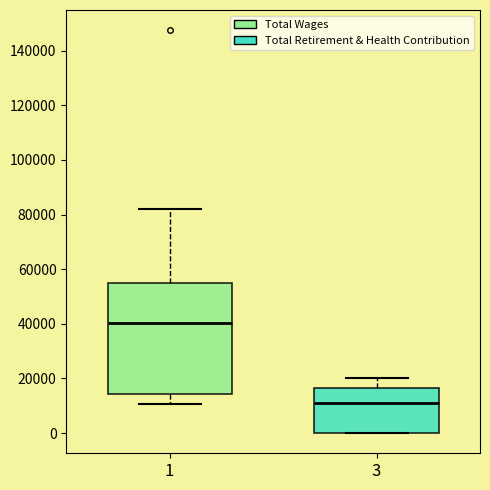

Comparing the boxes themselves (not the whiskers), which one is the tallest?

1